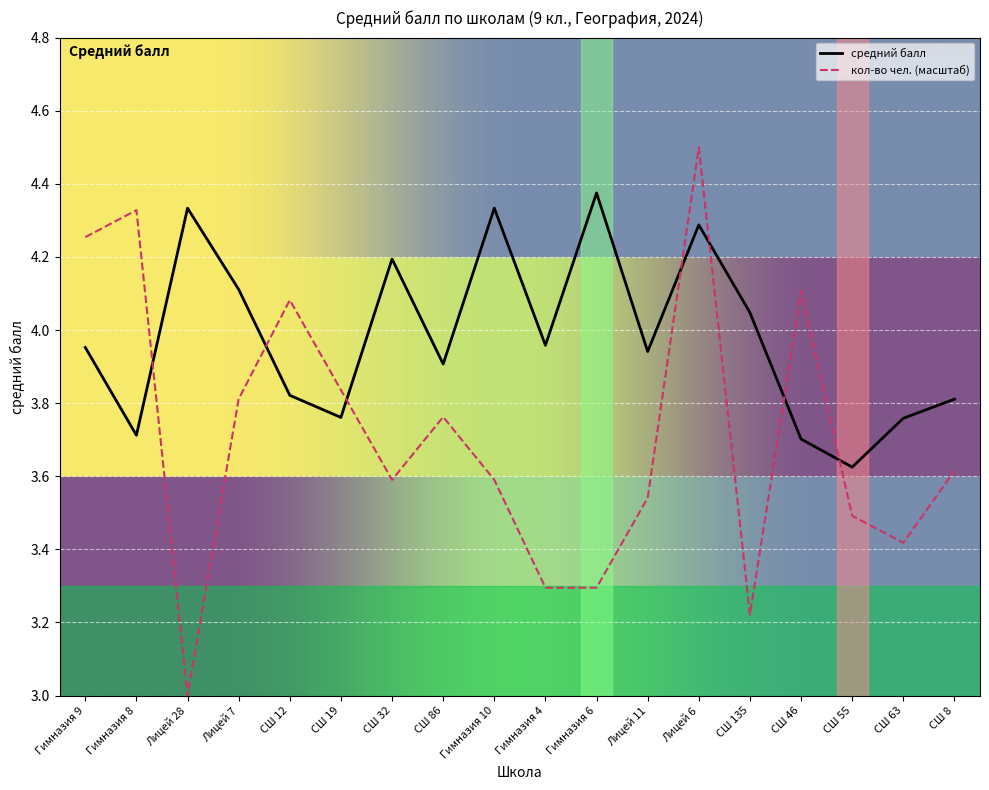

What is the difference between the maximum and minimum values in the кол-во чел. (масштаб) series?

1.5